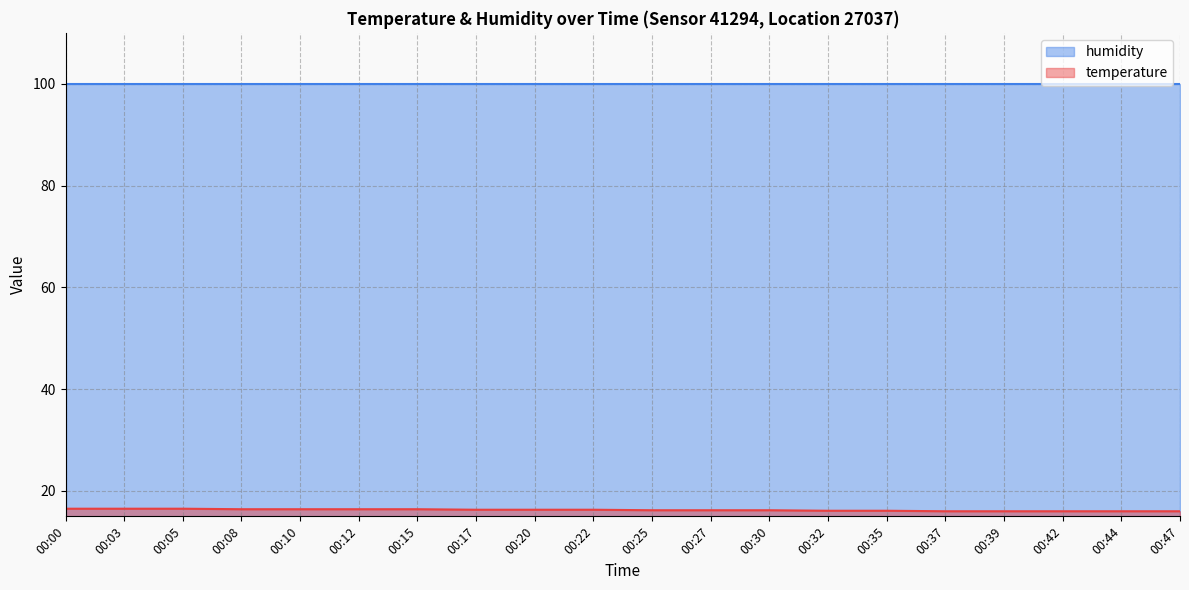

At which category does the chart reach its peak across all series?

00:00